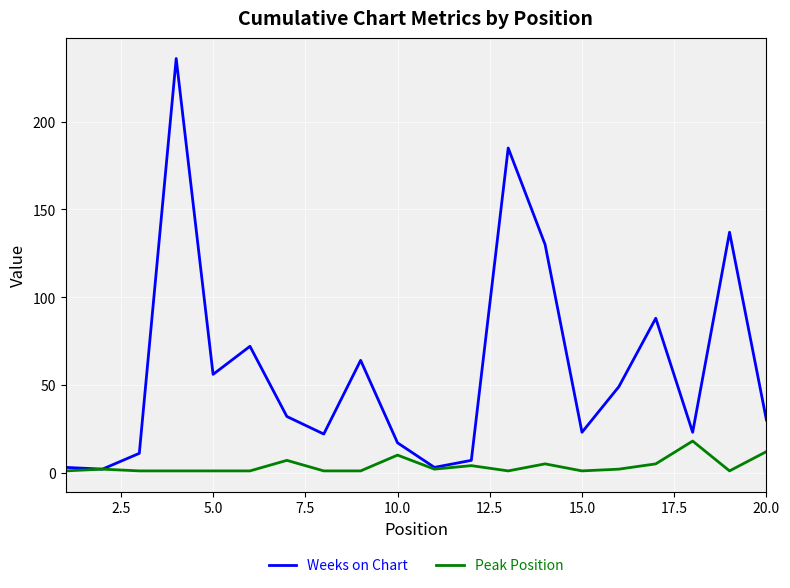

What is the maximum value for Weeks on Chart?

236